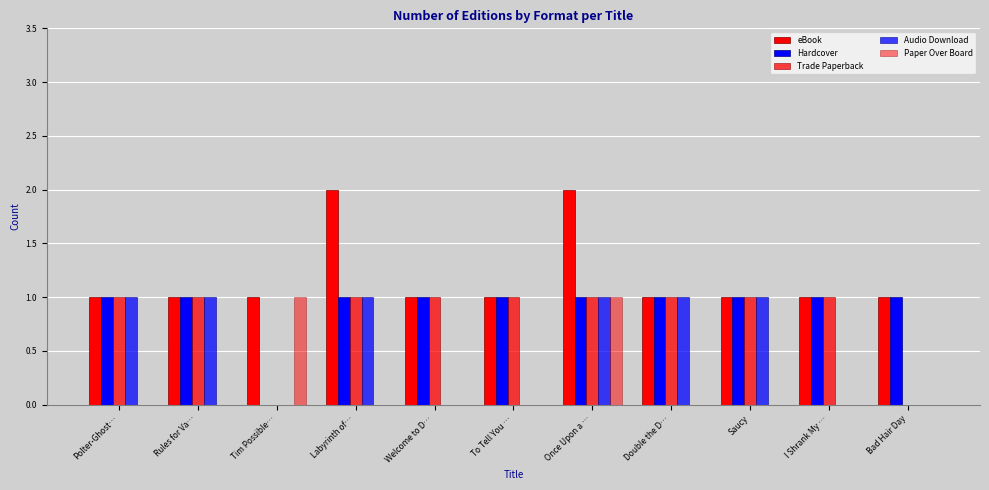

What is the value of the Trade Paperback bar at the 7th from the left?

1